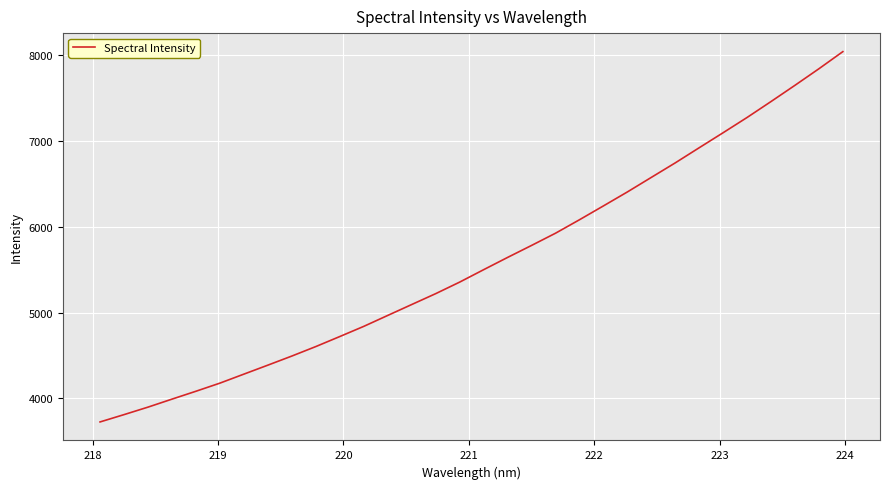

What is the greatest value displayed?

8043.6